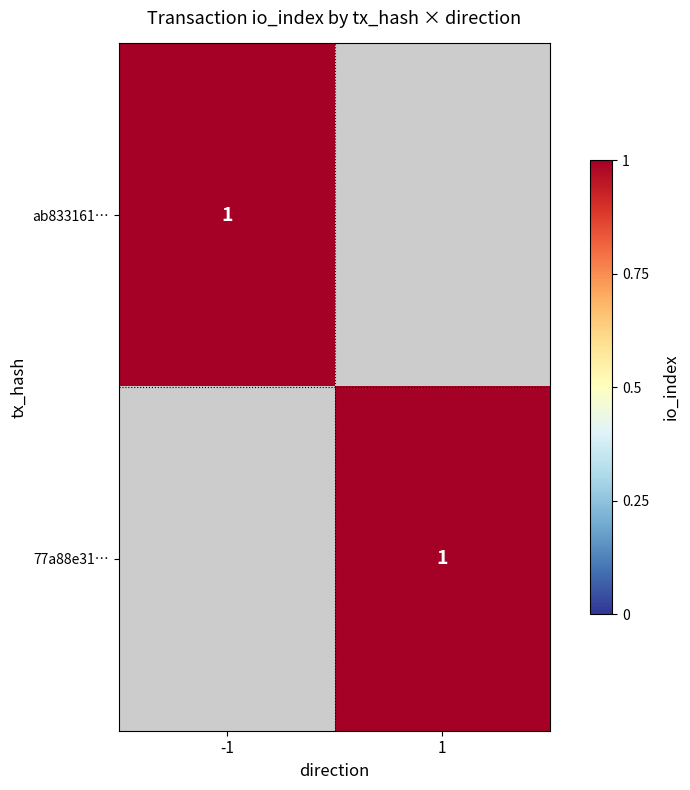

True or false: ab833161f039a843057705e8cc5590189396b7b has a value of -2 at 1.

False